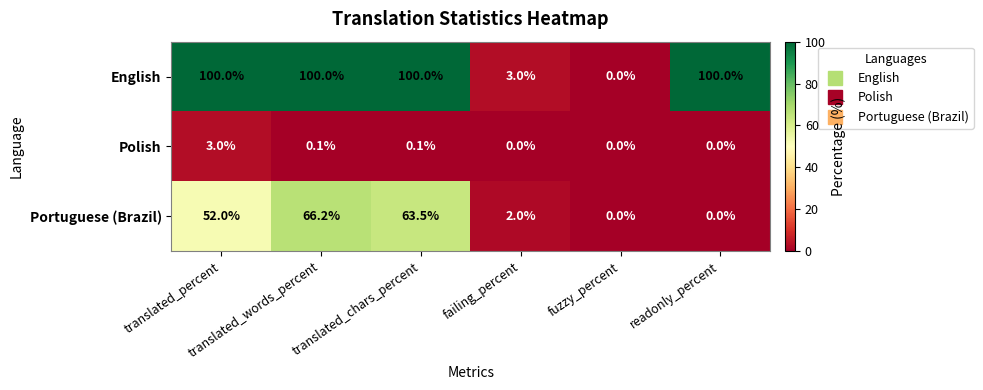

Which series has the widest spread of values?

English